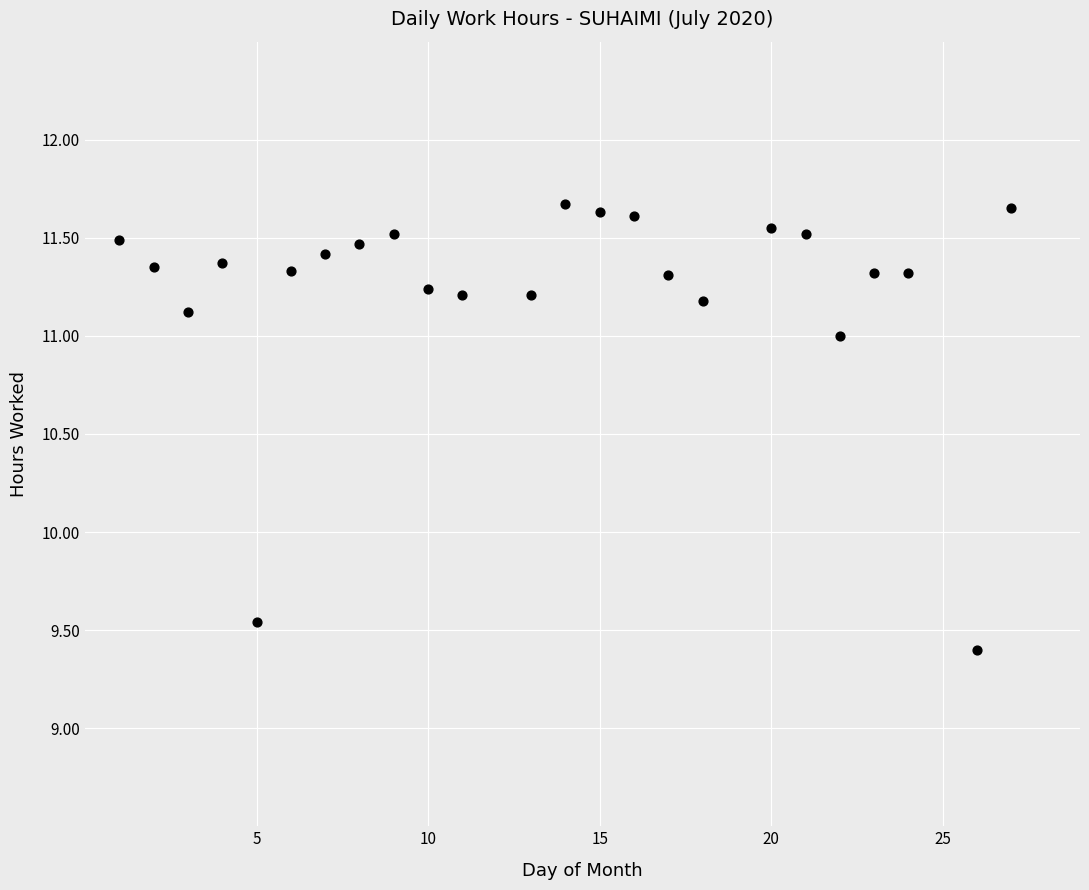

What Y value in the scatter plot is closest to 10?

9.5